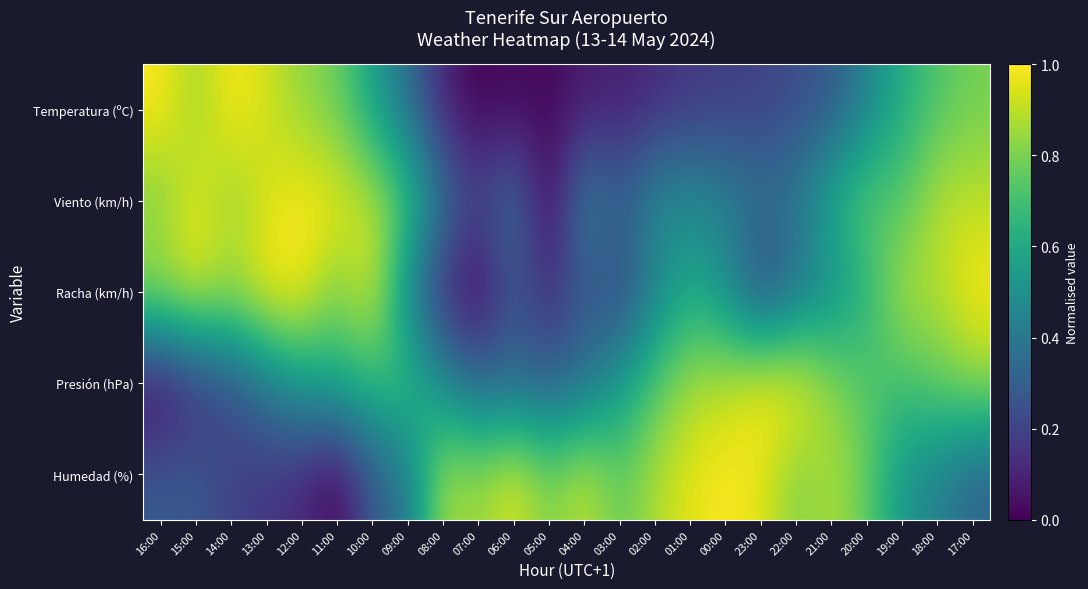

At how many categories does at least one series exceed 0?

24